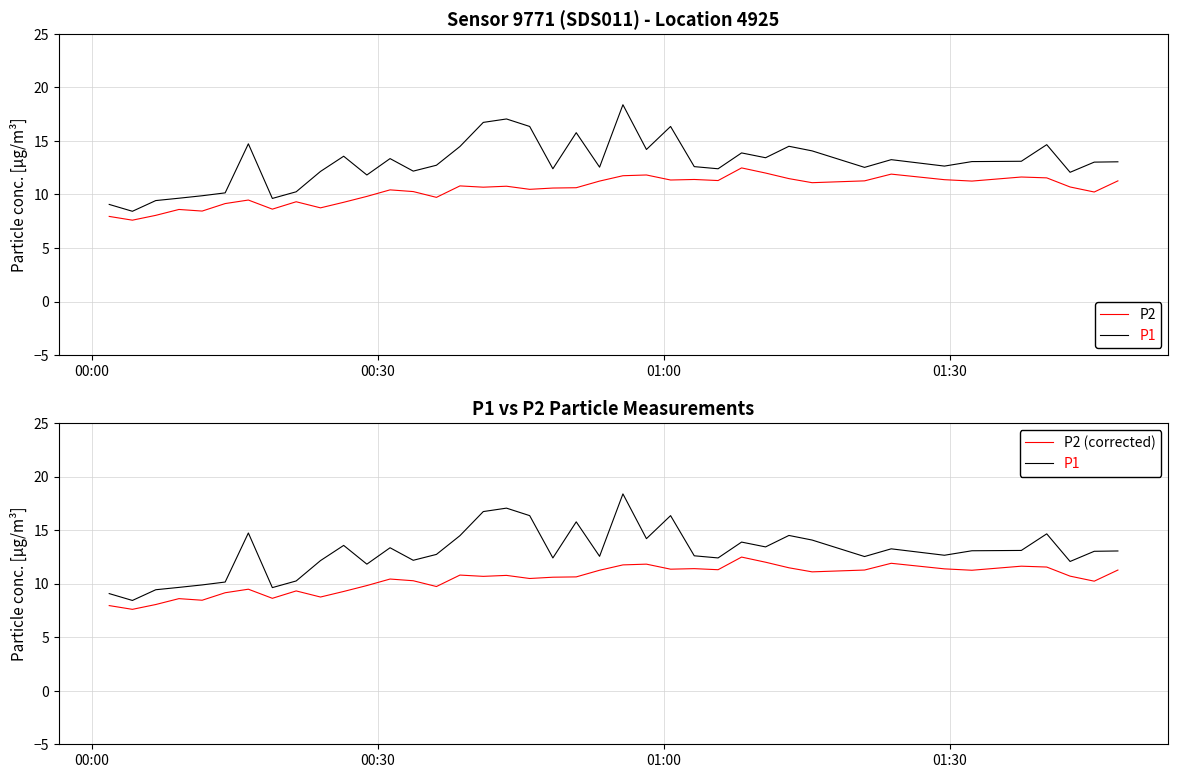

Which series has the largest total across all categories?

P1